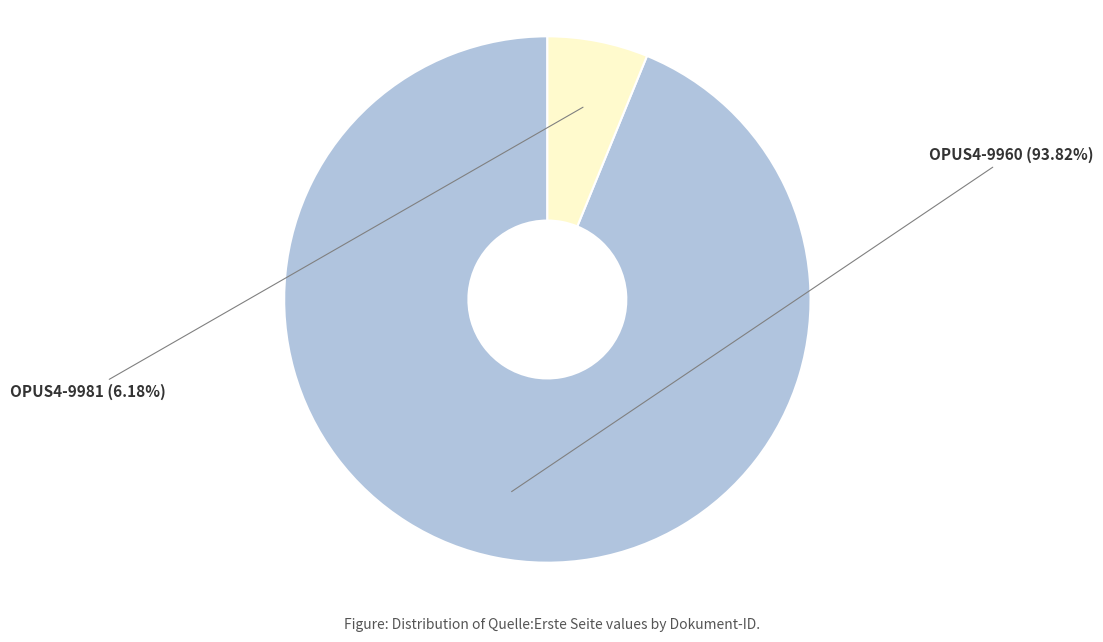

To the nearest percent, what is the average slice percentage?

50%